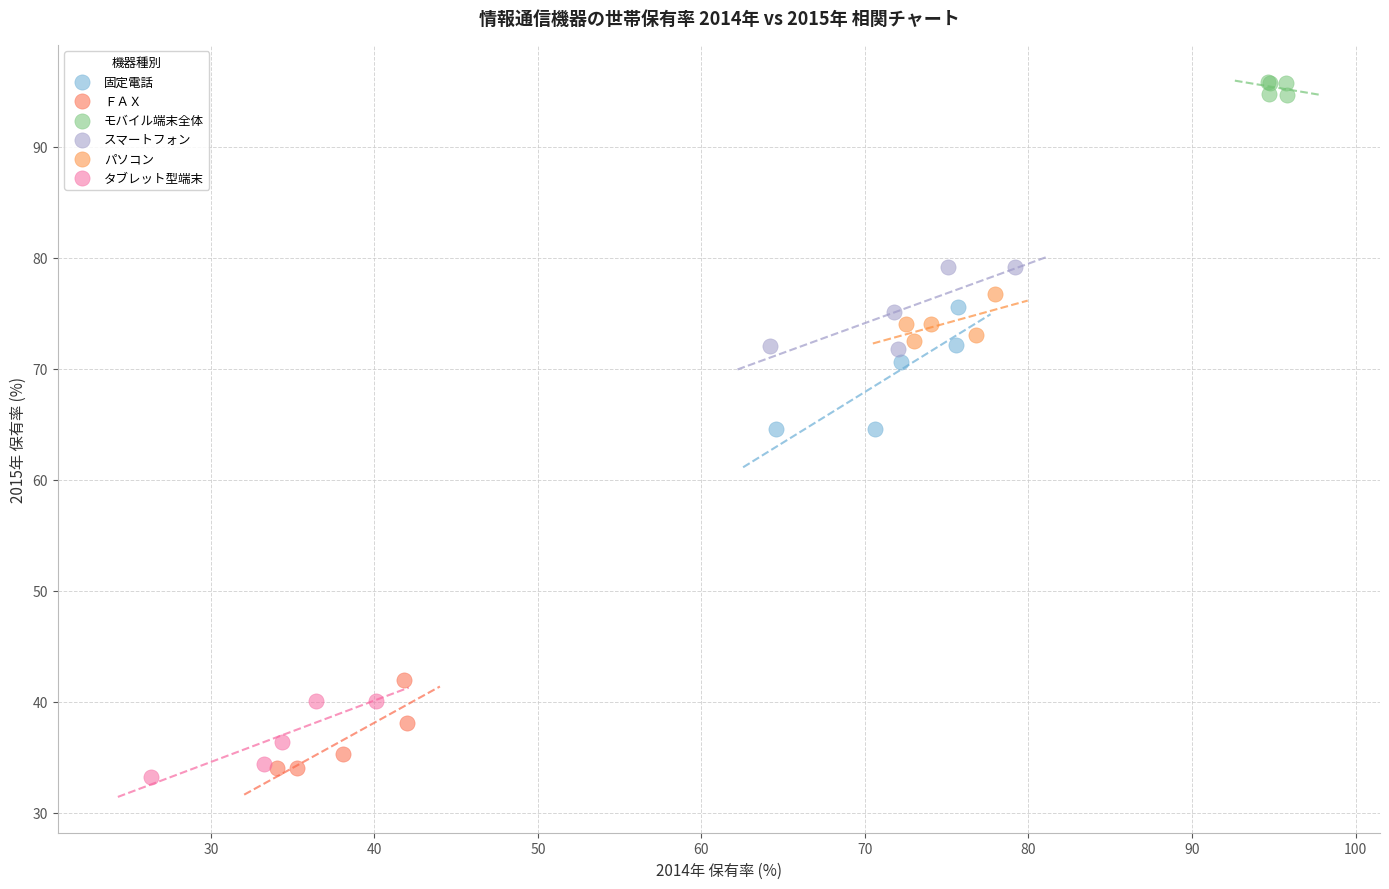

Which series contains the lowest Y value?

タブレット型端末